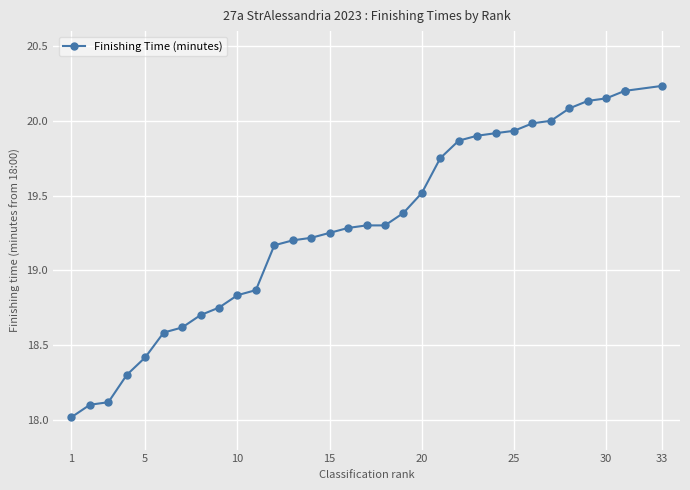

Count the number of values greater than 19.

22